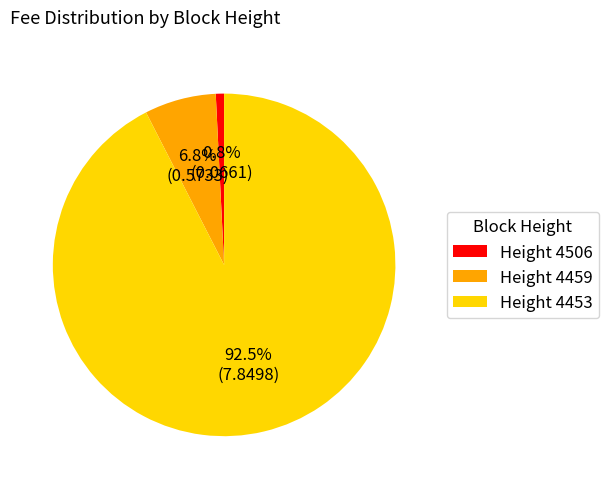

Combined, what portion of the pie is Height 4506 and Height 4453?

93.2%